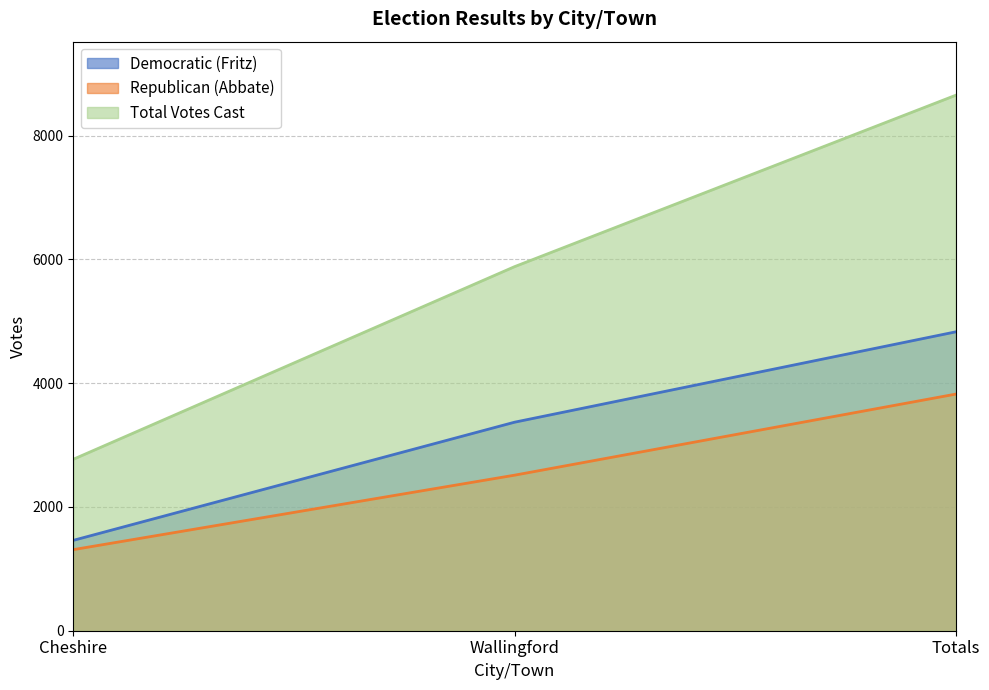

Does the chart display data point markers on the line(s)?

No